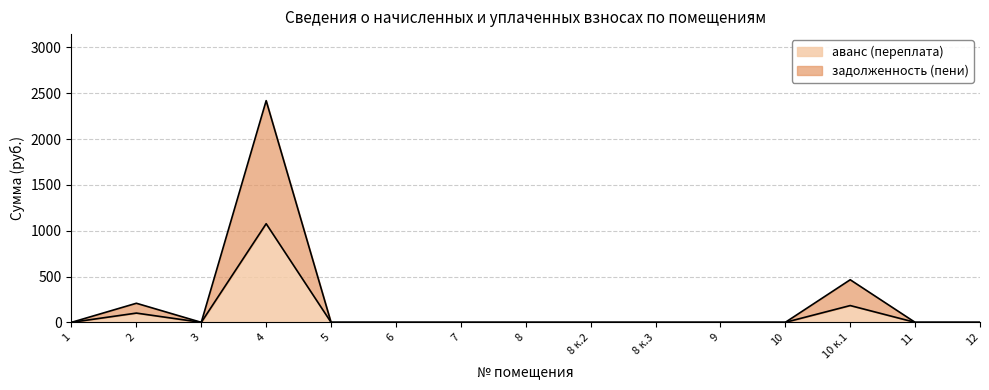

At which label is аванс (переплата) closest to 538?

10 к.1